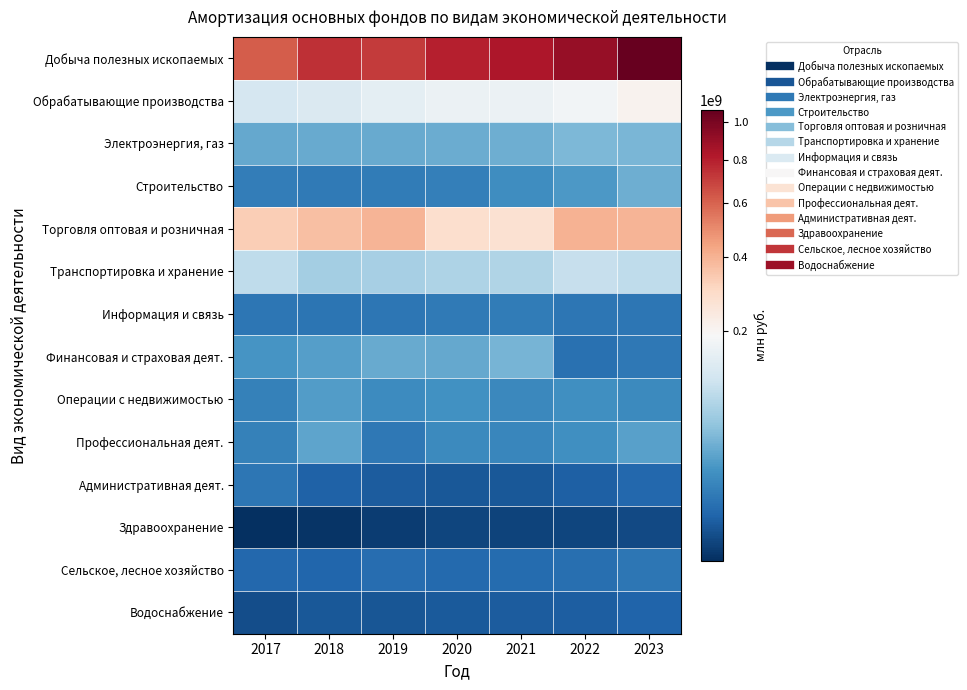

List the series in order of their peak value, lowest first.

Здравоохранение, Водоснабжение, Административная деят., Сельское, лесное хозяйство, Информация и связь, Операции с недвижимостью, Профессиональная деят., Строительство, Финансовая и страховая деят., Электроэнергия, газ, Транспортировка и хранение, Обрабатывающие производства, Торговля оптовая и розничная, Добыча полезных ископаемых